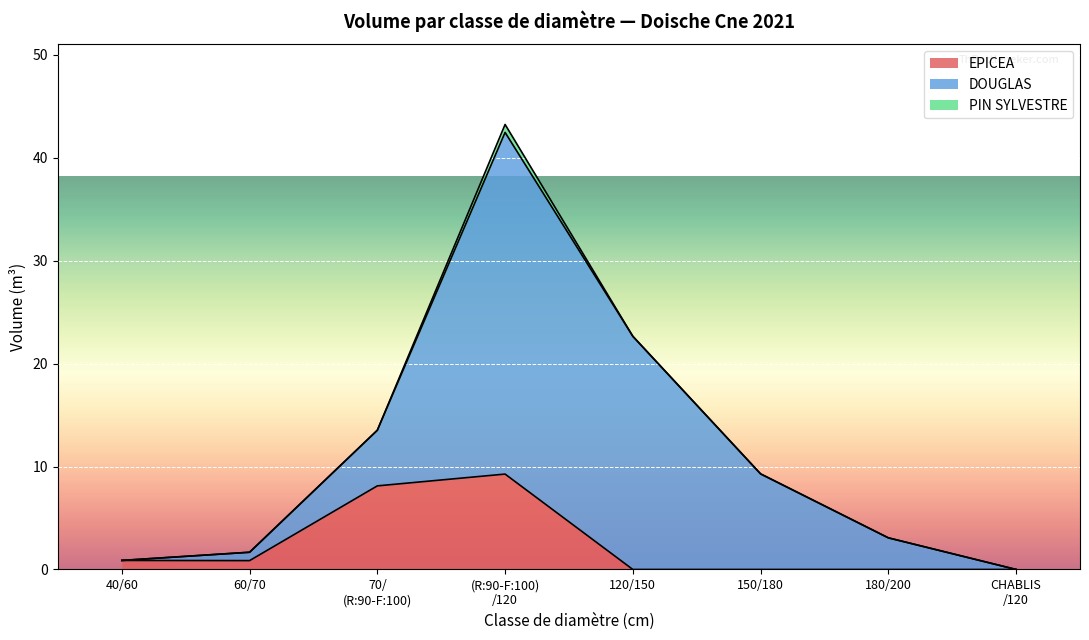

The value of PIN SYLVESTRE at 40/60 is -0.3. True or false?

False